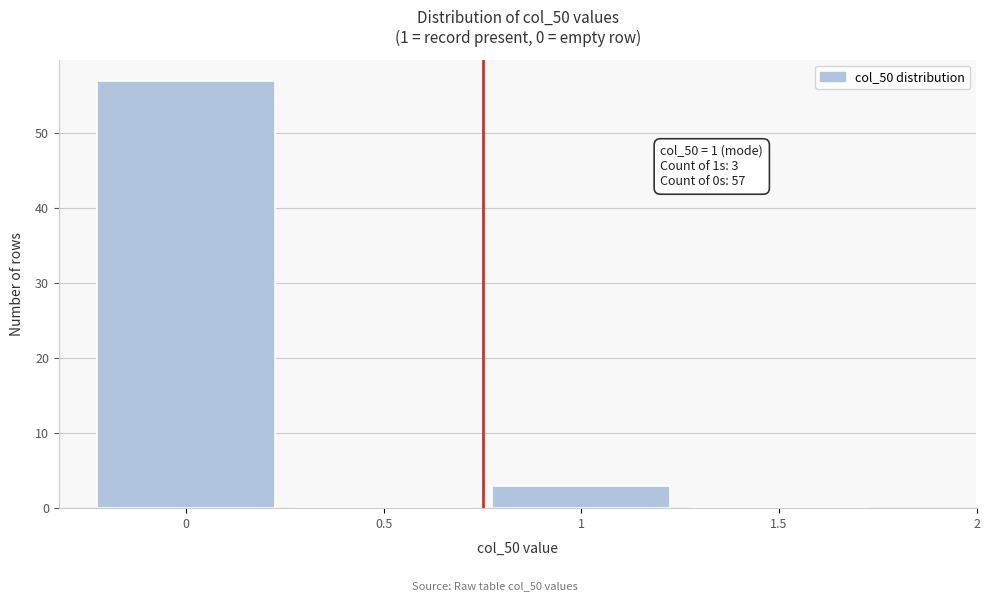

Which range on the x-axis has the tallest bar?

-0.25 to 0.25